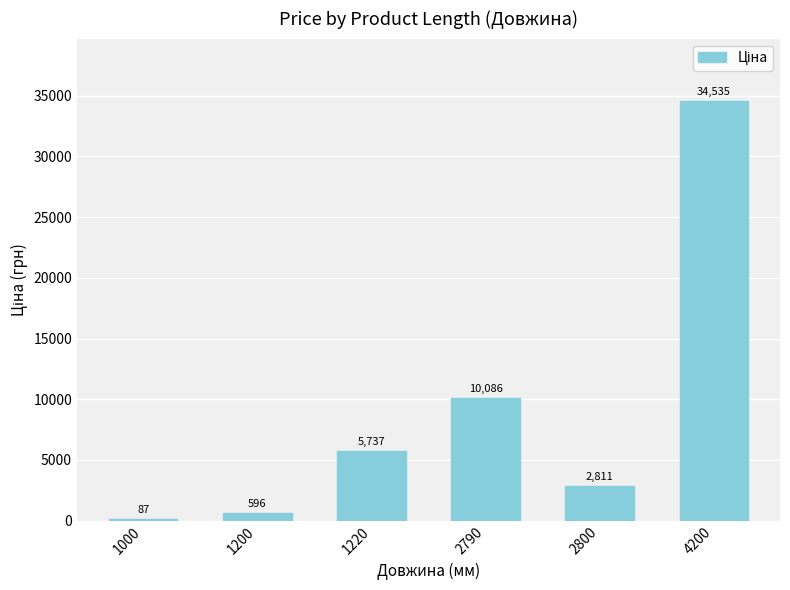

What is the difference between the values at 2800 and 4200?

31723.7